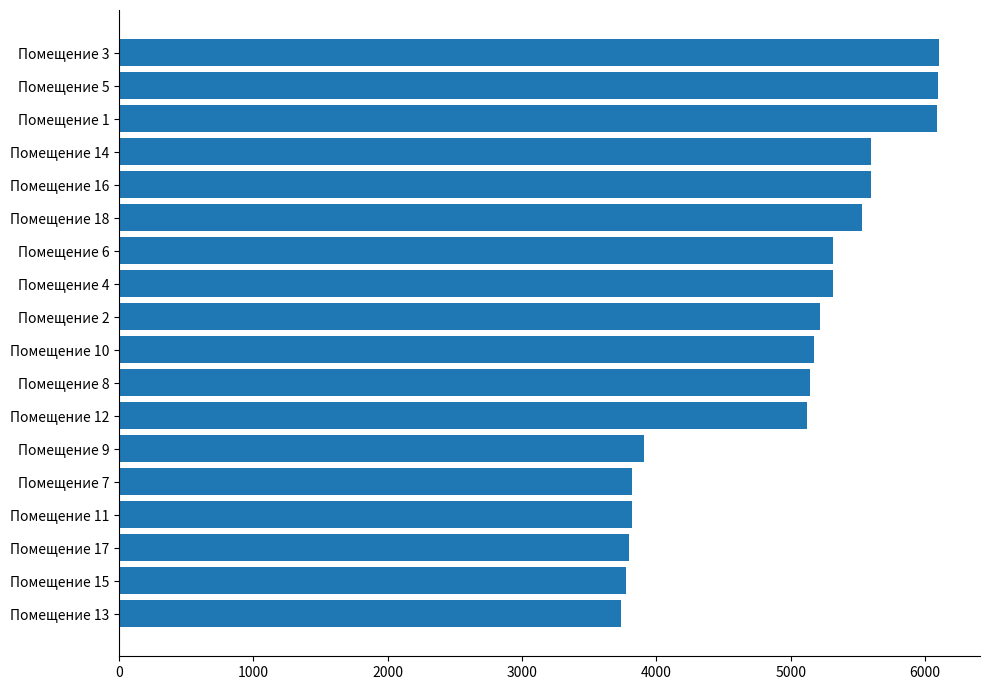

Is it true that the value at Помещение 5 is 1259.7?

False